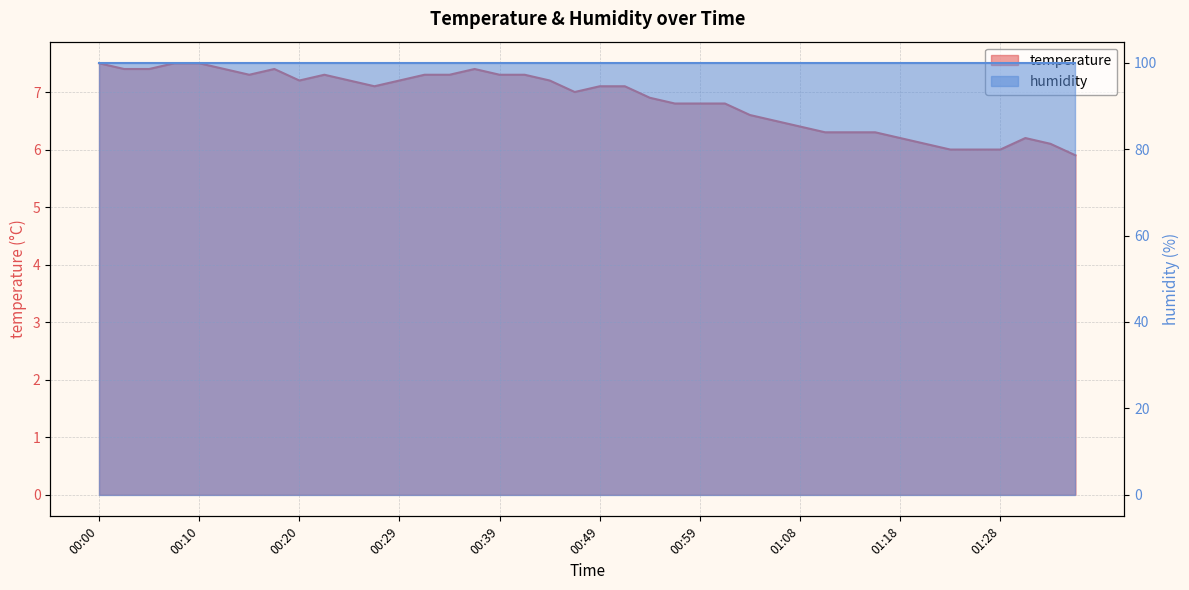

Where is the first local minimum?

00:15